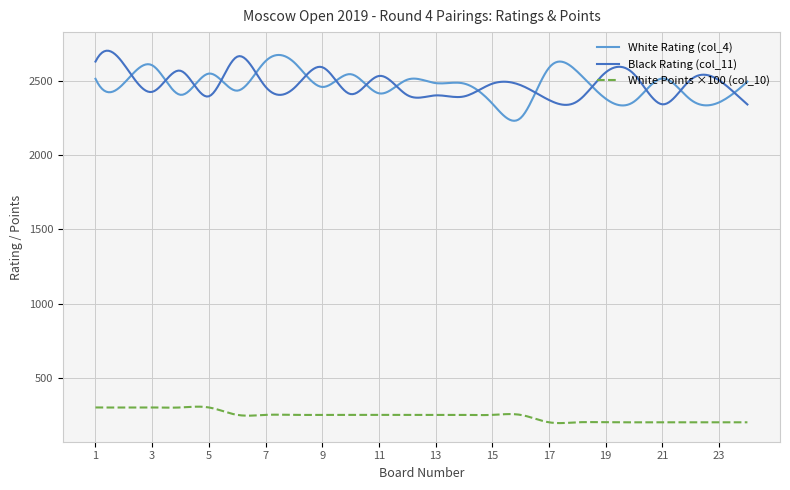

True or false: White Points ×100 (col_10) and Black Rating (col_11) intersect in this chart.

False